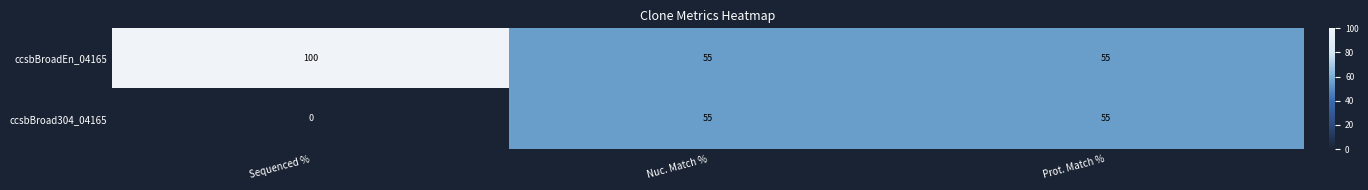

Reading left to right, extract all data points from this chart.

ccsbBroadEn_04165: 100	55	55
ccsbBroad304_04165: 0	55	55